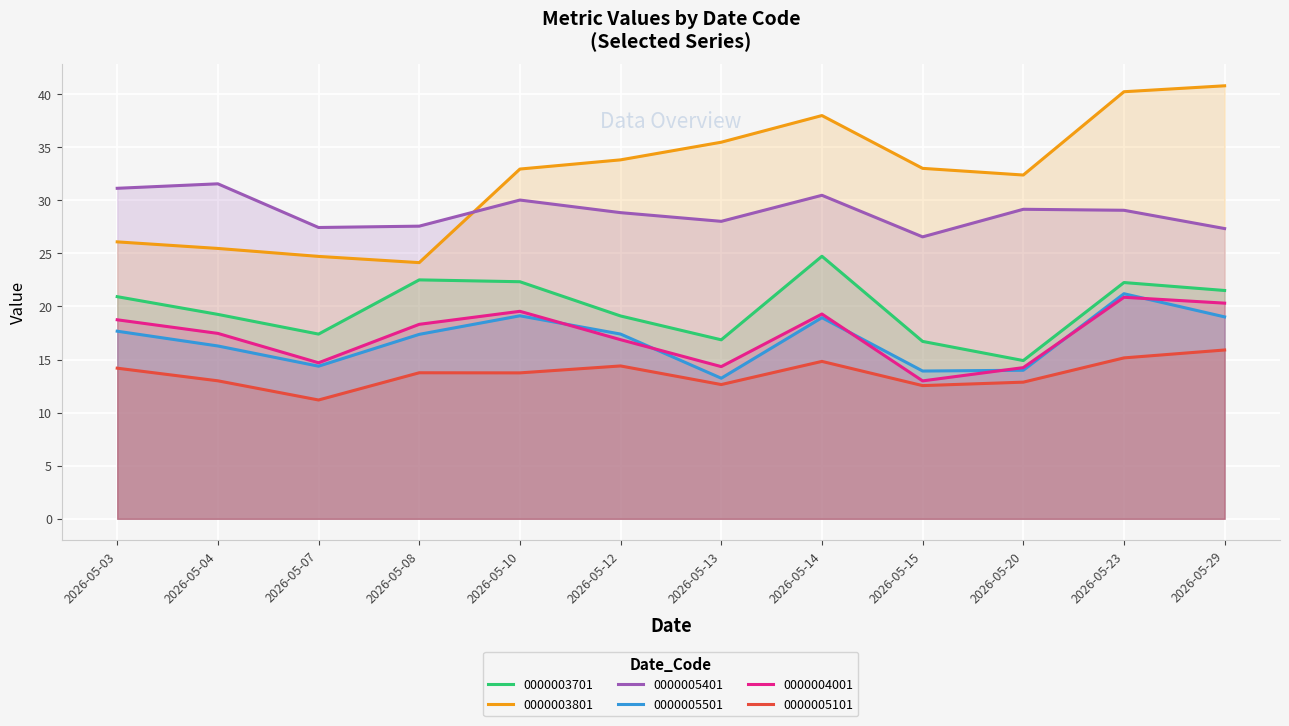

At which label is 0000005401 closest to 29?

2026-05-23